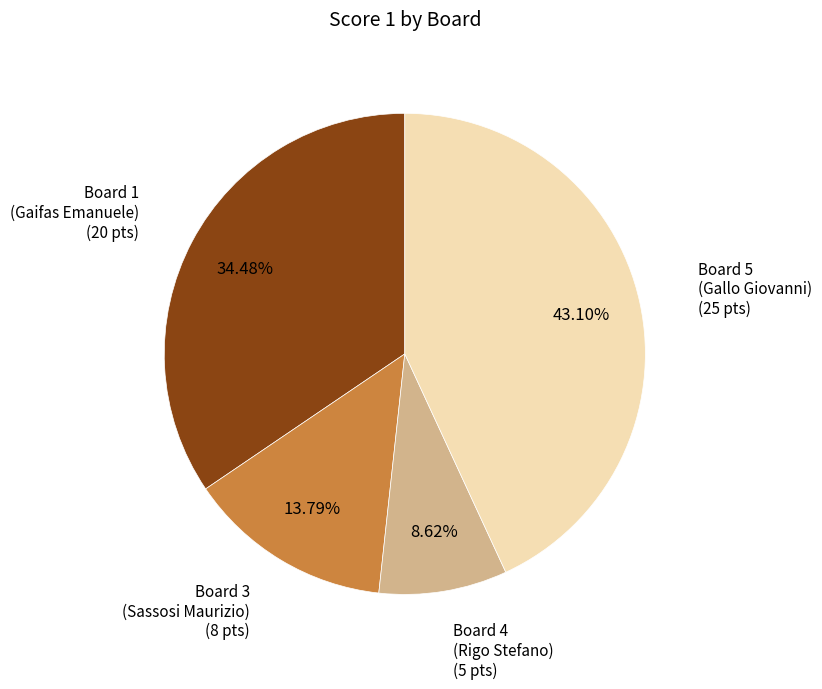

Is there a majority slice in this chart?

No